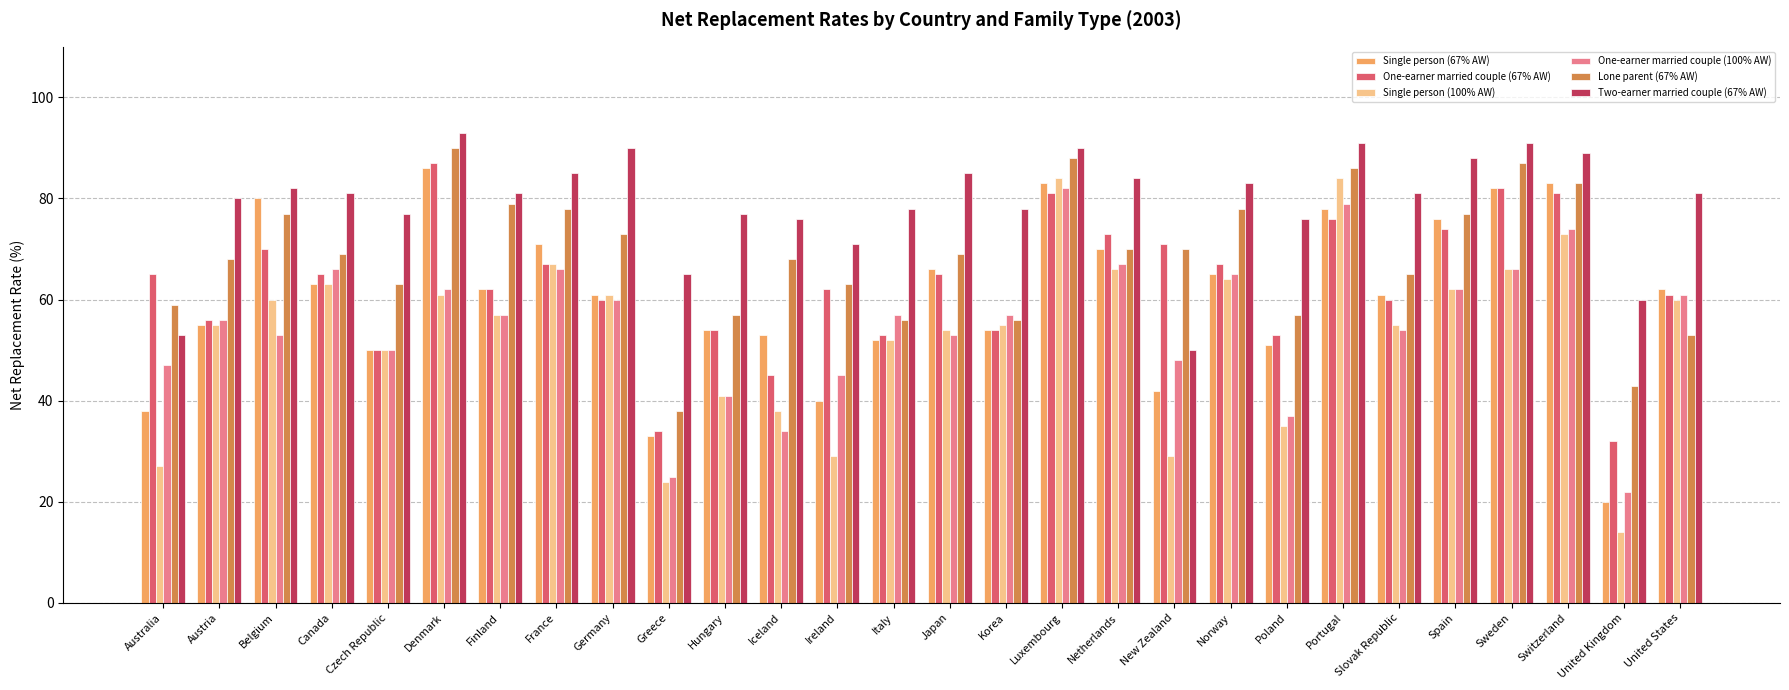

What is the highest value of the One-earner married couple (67% AW) series?

87